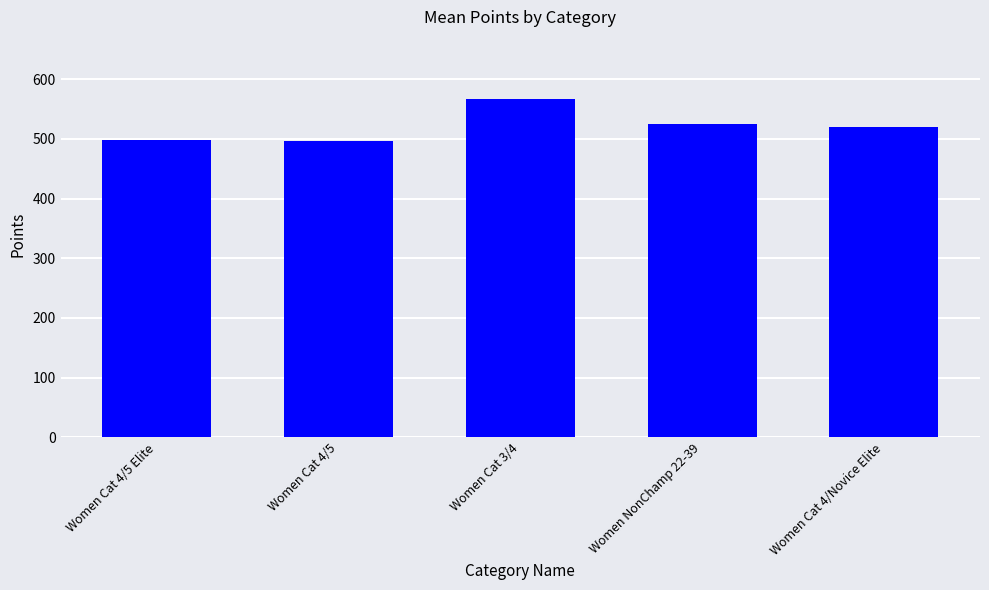

Are the bars horizontal?

No